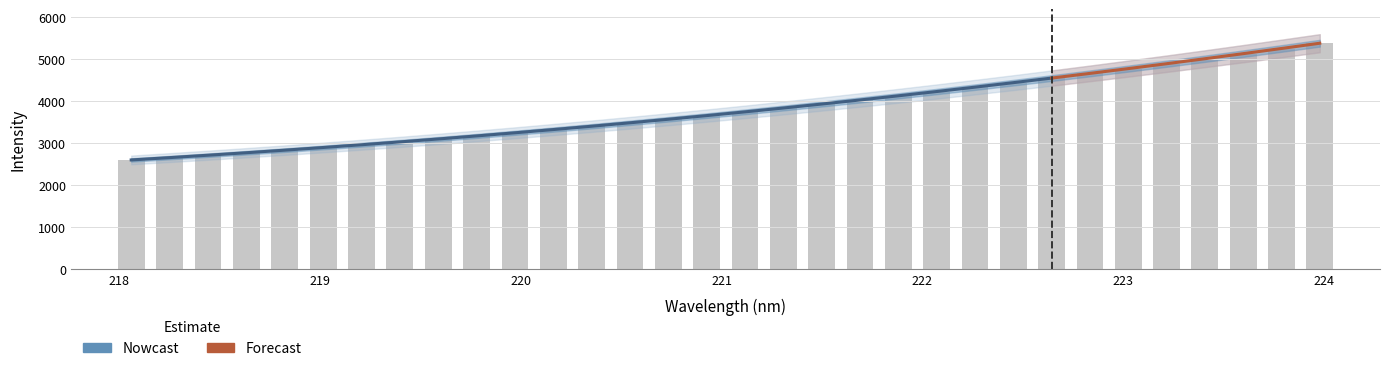

Count the number of values greater than 3750.

16